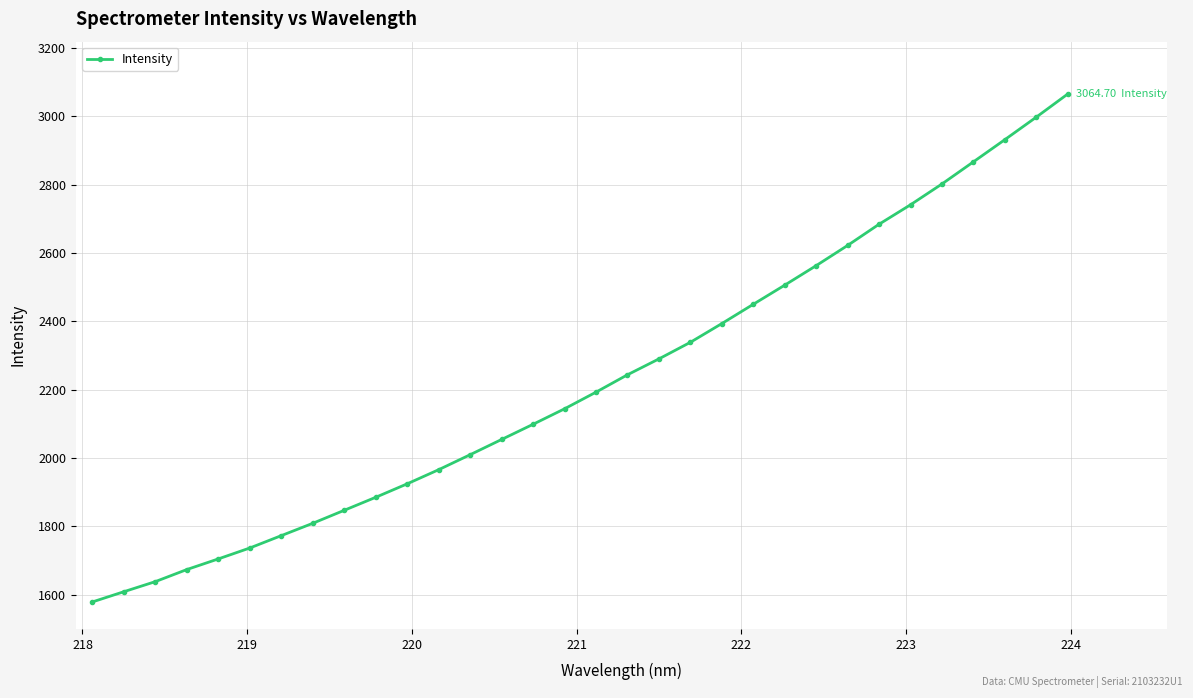

What is the difference between the second highest and minimum values?

1418.2